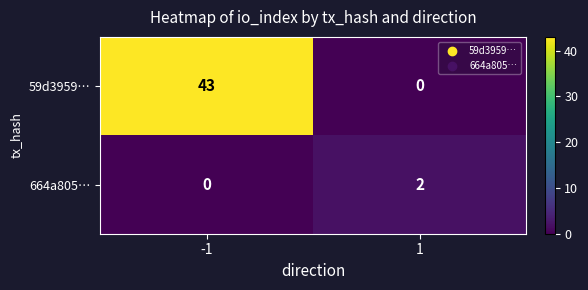

Which series has the largest total across all categories?

59d3959…